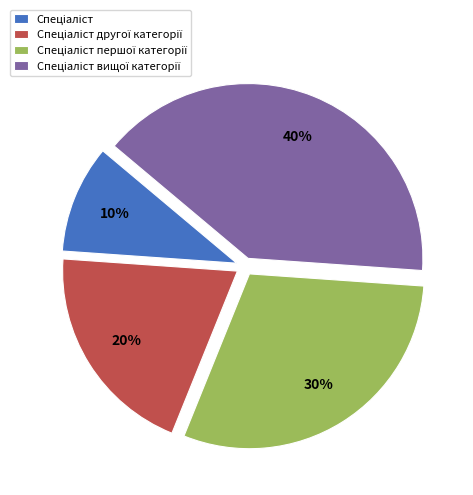

To the nearest percent, what is the difference between the largest and smallest slice percentages?

30%